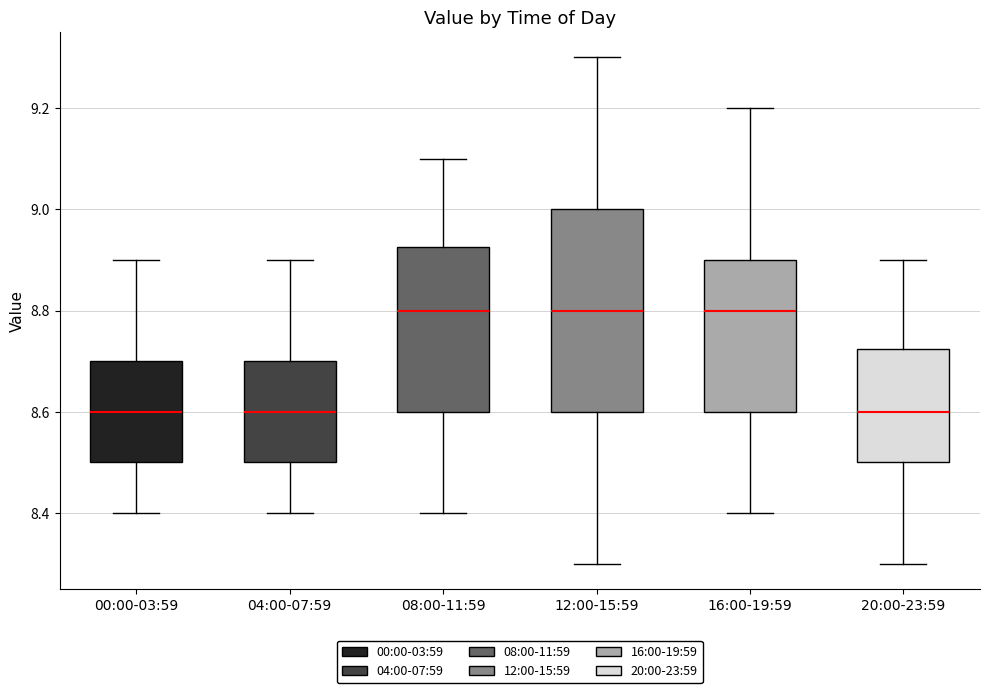

Reading left to right, read every box against the y-axis: the position of its median line, the range the box covers, and the ends of its whiskers. The values are not printed on the chart, so give them approximately, as read against the axis.

00:00-03:59: median 8.60, box 8.50 to 8.70, whiskers 8.40 to 8.90
04:00-07:59: median 8.60, box 8.50 to 8.70, whiskers 8.40 to 8.90
08:00-11:59: median 8.80, box 8.60 to 8.92, whiskers 8.40 to 9.10
12:00-15:59: median 8.80, box 8.60 to 9.00, whiskers 8.30 to 9.30
16:00-19:59: median 8.80, box 8.60 to 8.90, whiskers 8.40 to 9.20
20:00-23:59: median 8.60, box 8.50 to 8.72, whiskers 8.30 to 8.90